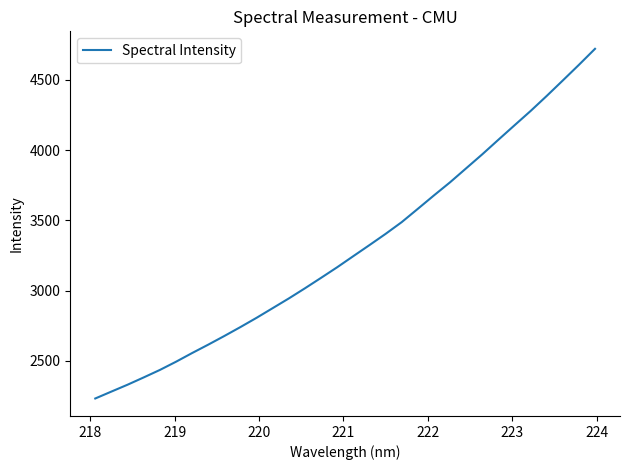

What is the average value?

3303.9